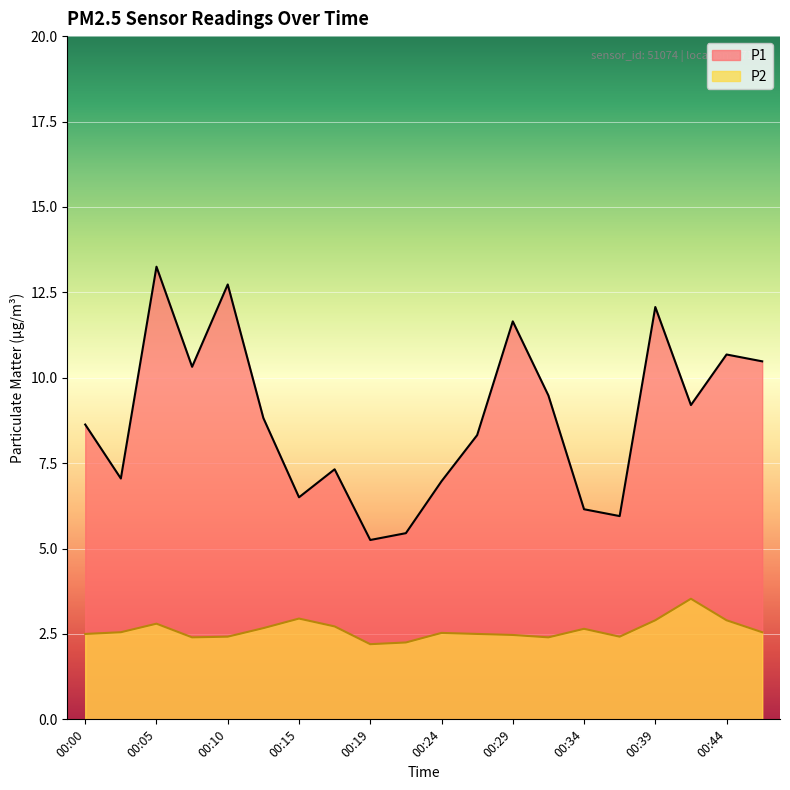

Which category has the lowest value across all series?

00:19